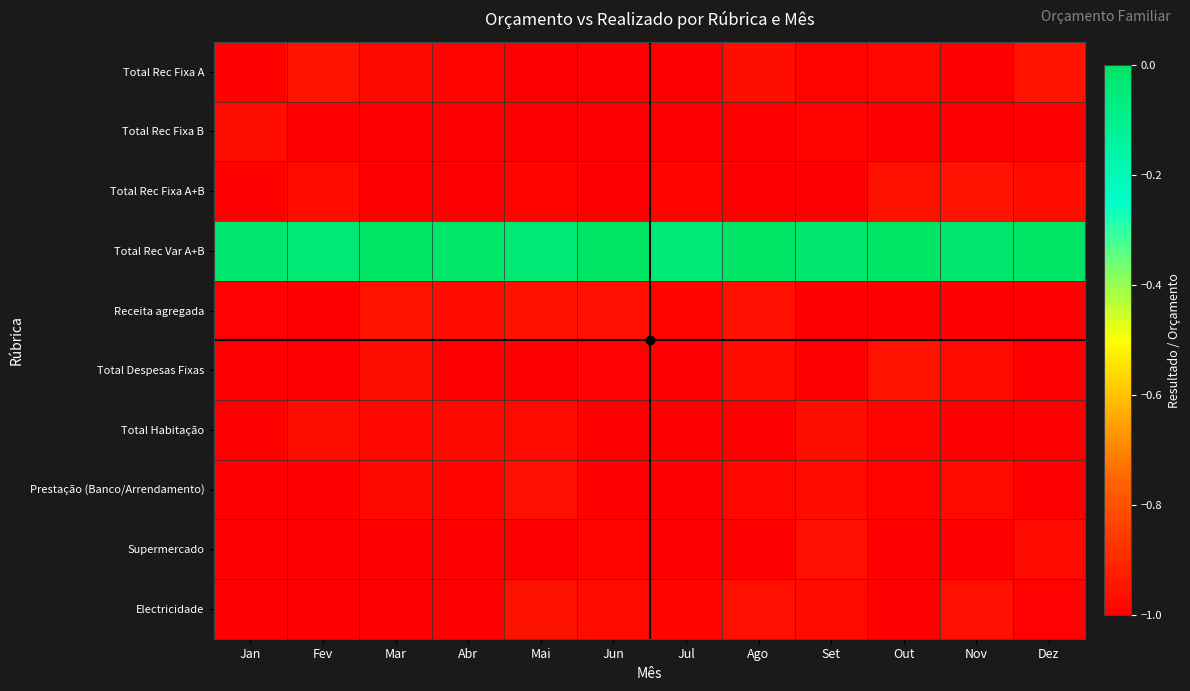

Reading left to right, list all the values displayed in this chart.

Total Rec Fixa A: Jan=-1.0	Fev=-1.0	Mar=-1.0	Abr=-1.0	Mai=-1.0	Jun=-1.0	Jul=-1.0	Ago=-1.0	Set=-1.0	Out=-1.0	Nov=-1.0	Dez=-1.0
Total Rec Fixa B: Jan=-1.0	Fev=-1.0	Mar=-1.0	Abr=-1.0	Mai=-1.0	Jun=-1.0	Jul=-1.0	Ago=-1.0	Set=-1.0	Out=-1.0	Nov=-1.0	Dez=-1.0
Total Rec Fixa A+B: Jan=-1.0	Fev=-1.0	Mar=-1.0	Abr=-1.0	Mai=-1.0	Jun=-1.0	Jul=-1.0	Ago=-1.0	Set=-1.0	Out=-1.0	Nov=-1.0	Dez=-1.0
Total Rec Var A+B: Jan=-0.0	Fev=-0.0	Mar=0.0	Abr=-0.0	Mai=-0.0	Jun=-0.0	Jul=-0.0	Ago=0.0	Set=-0.0	Out=0.0	Nov=-0.0	Dez=0.0
Receita agregada: Jan=-1.0	Fev=-1.0	Mar=-1.0	Abr=-1.0	Mai=-1.0	Jun=-1.0	Jul=-1.0	Ago=-1.0	Set=-1.0	Out=-1.0	Nov=-1.0	Dez=-1.0
Total Despesas Fixas: Jan=-1.0	Fev=-1.0	Mar=-1.0	Abr=-1.0	Mai=-1.0	Jun=-1.0	Jul=-1.0	Ago=-1.0	Set=-1.0	Out=-1.0	Nov=-1.0	Dez=-1.0
Total Habitação: Jan=-1.0	Fev=-1.0	Mar=-1.0	Abr=-1.0	Mai=-1.0	Jun=-1.0	Jul=-1.0	Ago=-1.0	Set=-1.0	Out=-1.0	Nov=-1.0	Dez=-1.0
Prestação (Banco/Arrendamento): Jan=-1.0	Fev=-1.0	Mar=-1.0	Abr=-1.0	Mai=-1.0	Jun=-1.0	Jul=-1.0	Ago=-1.0	Set=-1.0	Out=-1.0	Nov=-1.0	Dez=-1.0
Supermercado: Jan=-1.0	Fev=-1.0	Mar=-1.0	Abr=-1.0	Mai=-1.0	Jun=-1.0	Jul=-1.0	Ago=-1.0	Set=-1.0	Out=-1.0	Nov=-1.0	Dez=-1.0
Electricidade: Jan=-1.0	Fev=-1.0	Mar=-1.0	Abr=-1.0	Mai=-1.0	Jun=-1.0	Jul=-1.0	Ago=-1.0	Set=-1.0	Out=-1.0	Nov=-1.0	Dez=-1.0